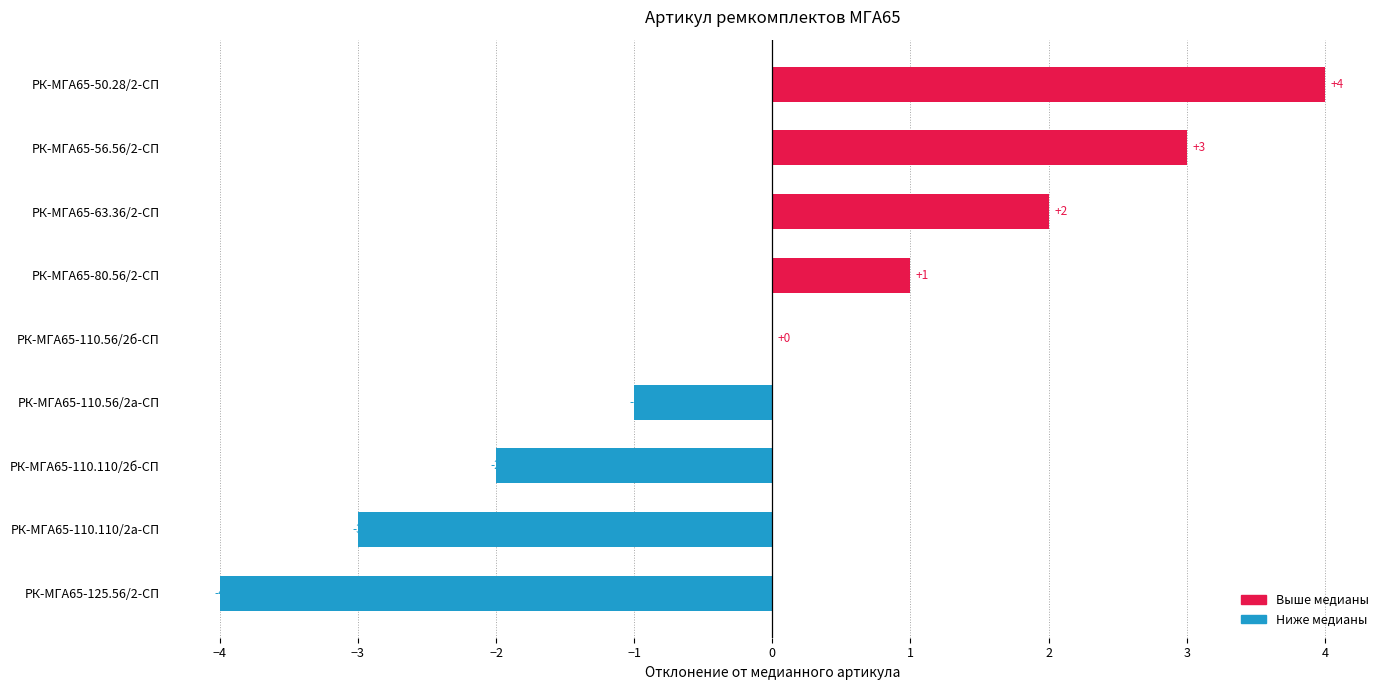

Between РК-МГА65-110.110/2б-СП and РК-МГА65-110.110/2а-СП, which is larger?

РК-МГА65-110.110/2б-СП